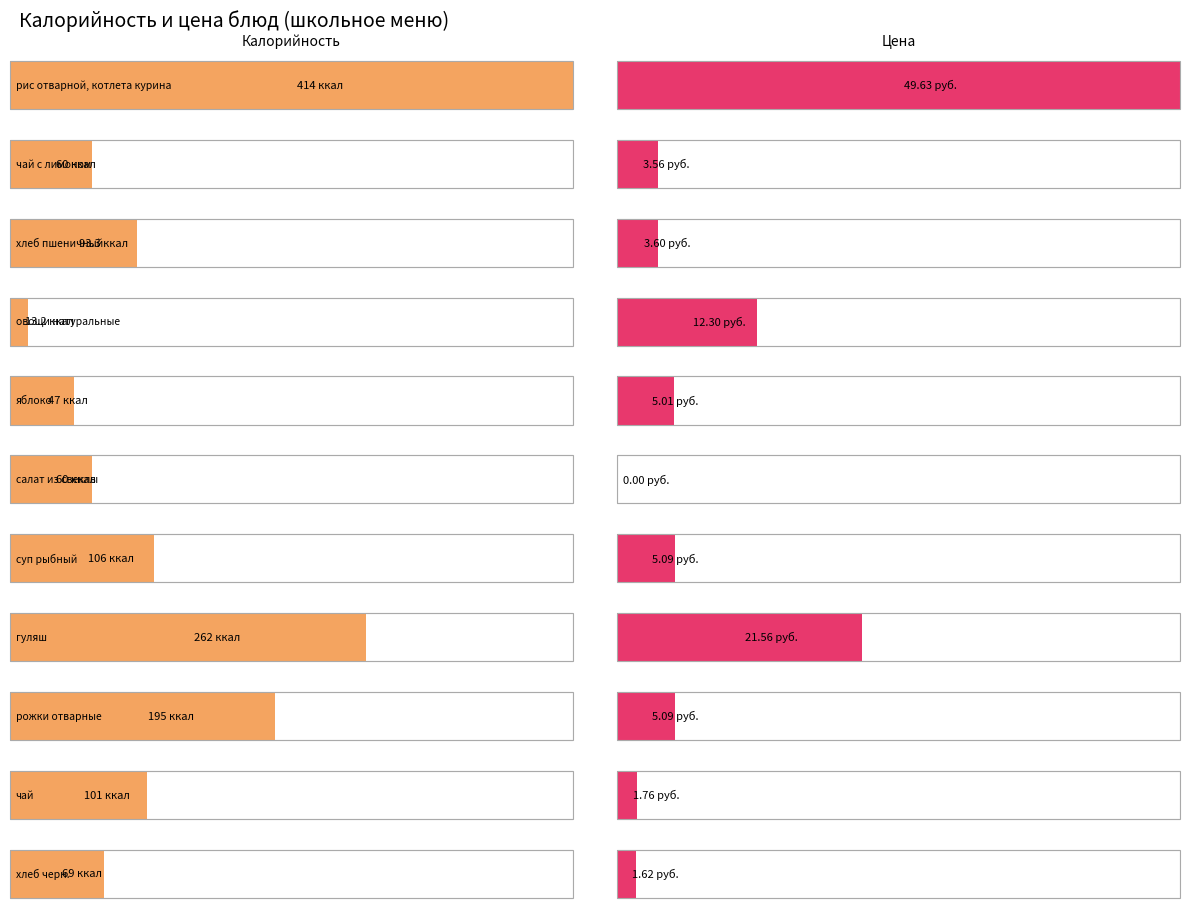

How many values in the Калорийность series are below 93?

5